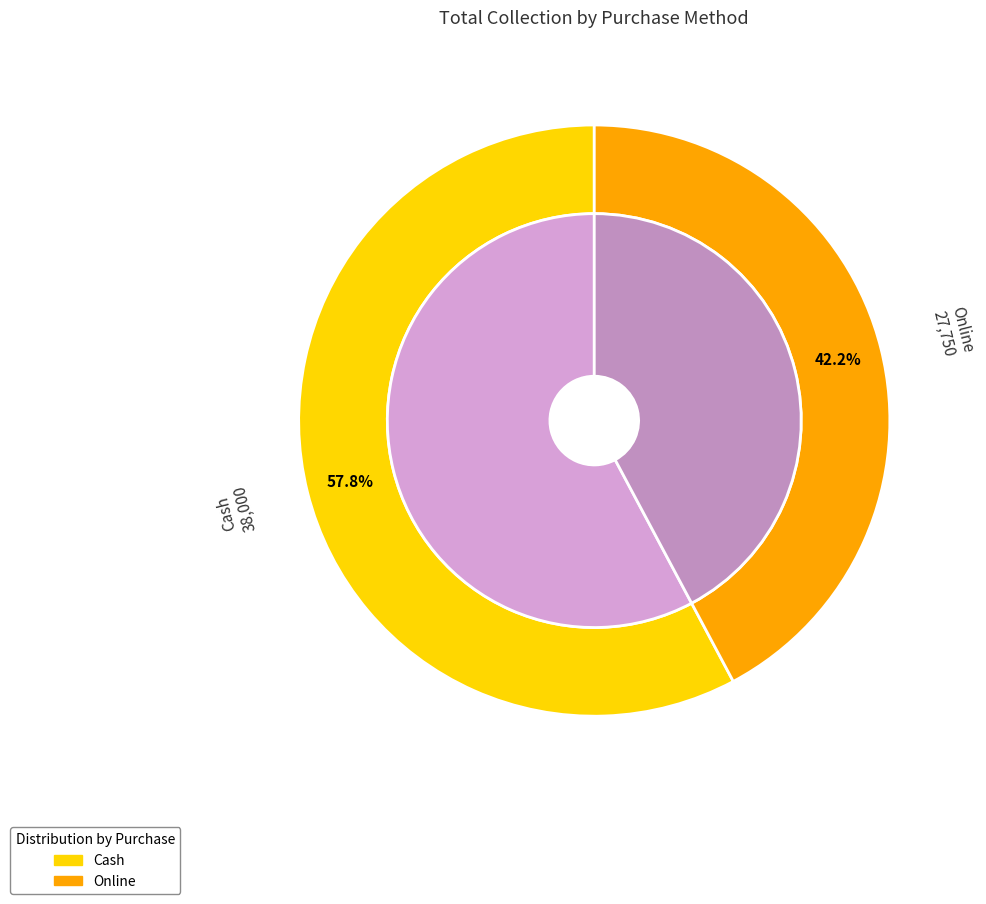

Which category has the smallest portion of the pie?

Online